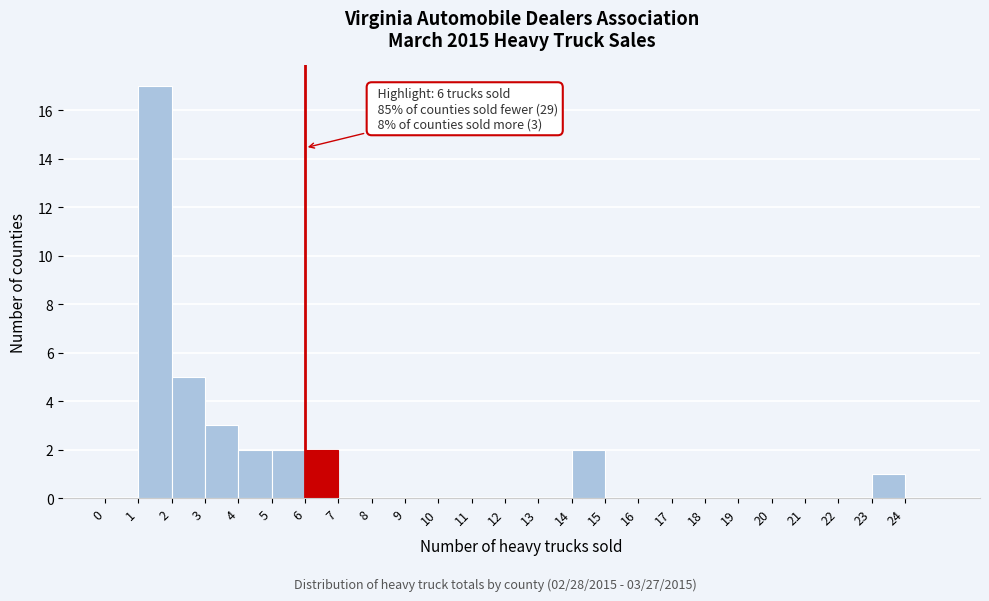

Which range on the x-axis has the tallest bar?

1 to 2